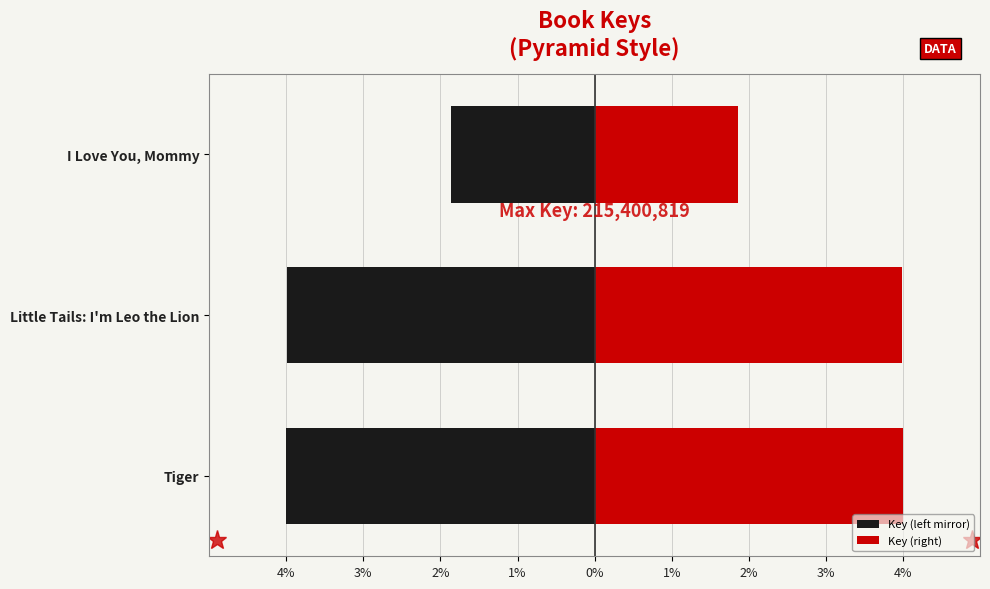

At how many categories does at least one series exceed 1?

3